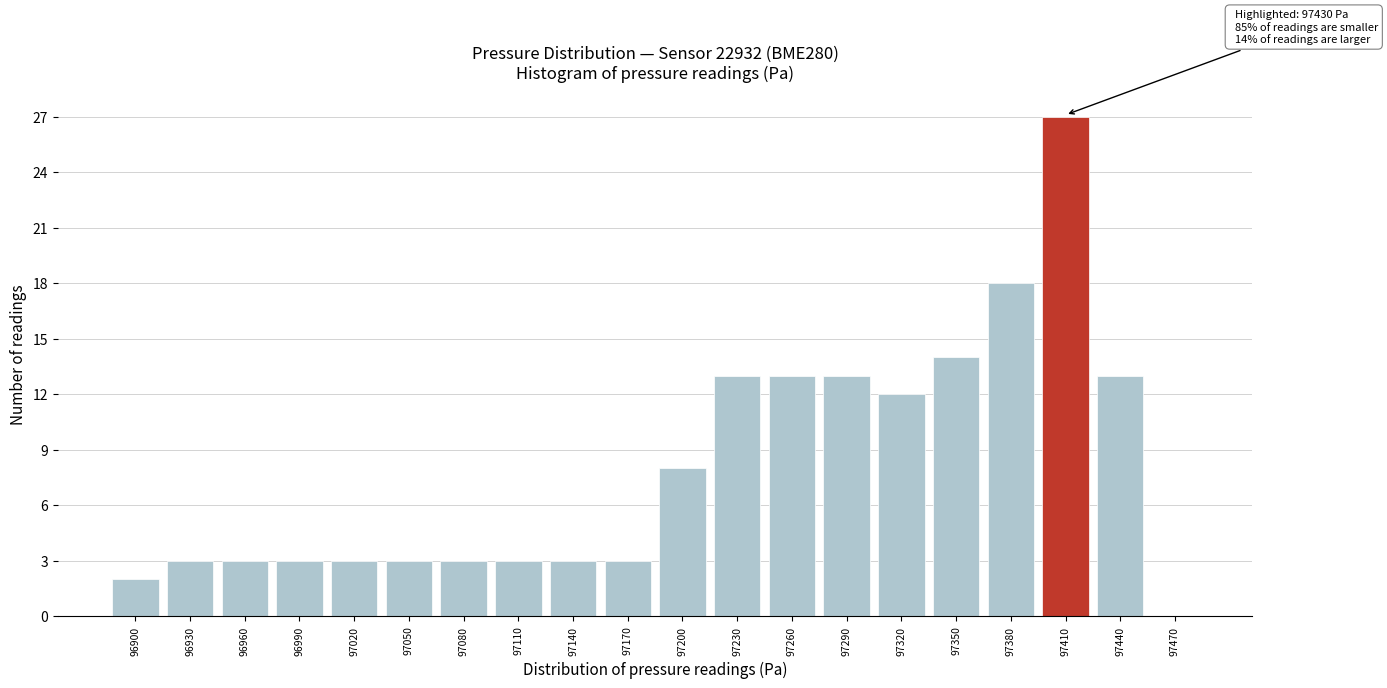

Reading left to right, extract all data points from this chart.

96900=2	96930=3	96960=3	96990=3	97020=3	97050=3	97080=3	97110=3	97140=3	97170=3	97200=8	97230=13	97260=13	97290=13	97320=12	97350=14	97380=18	97410=27	97440=13	97470=0